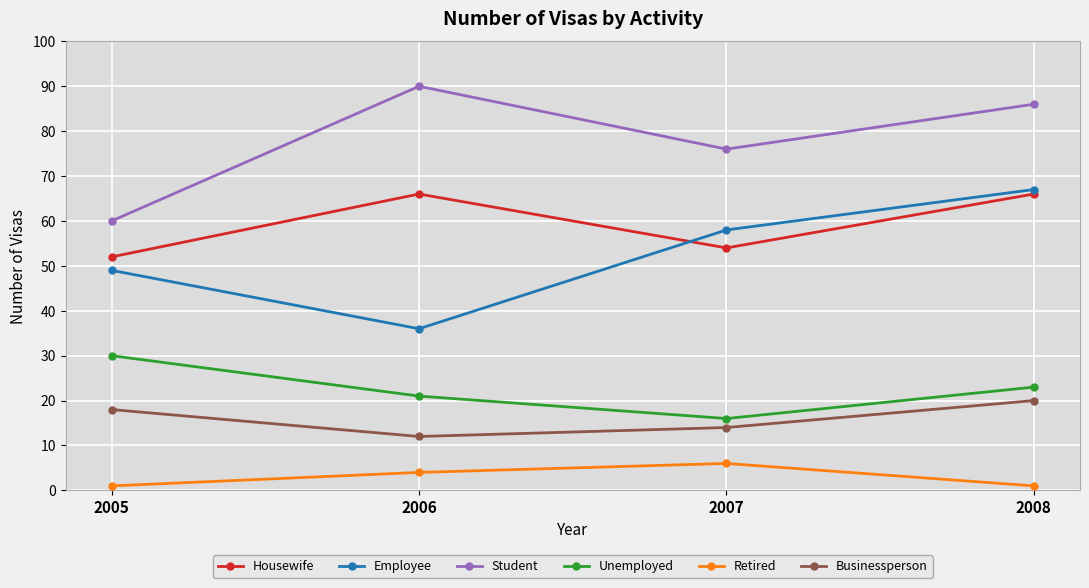

Which series changed the most between 2006 and 2007?

Employee